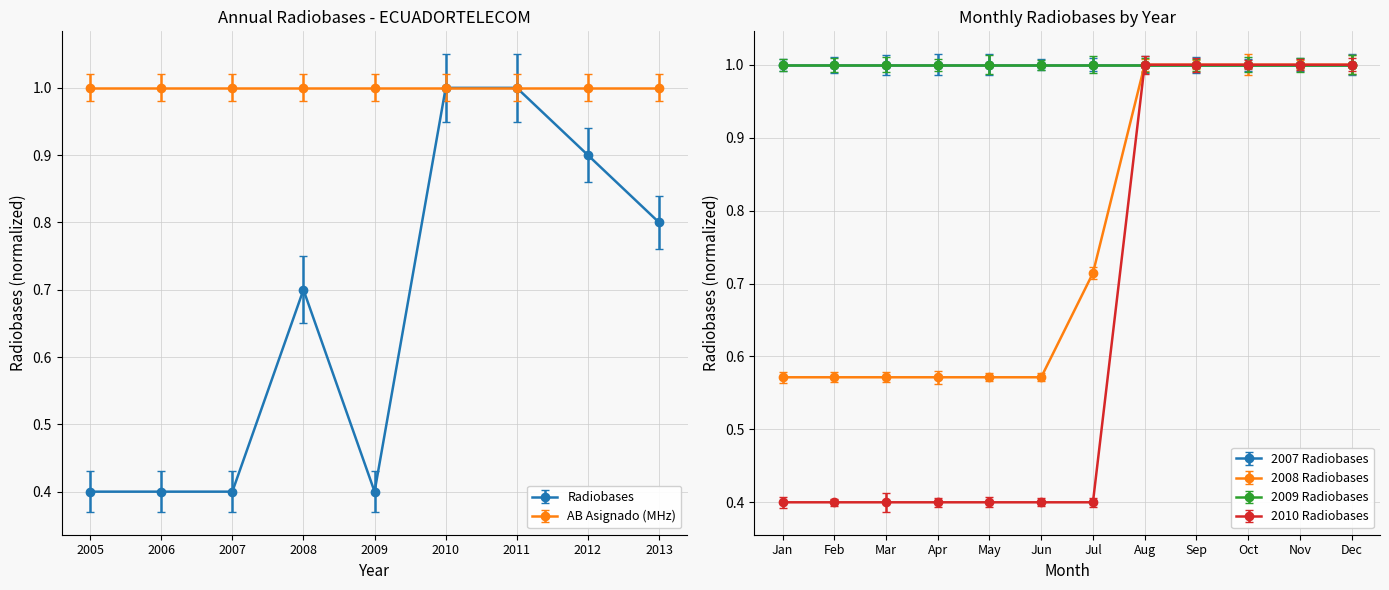

What is the sum of all values?

6.0